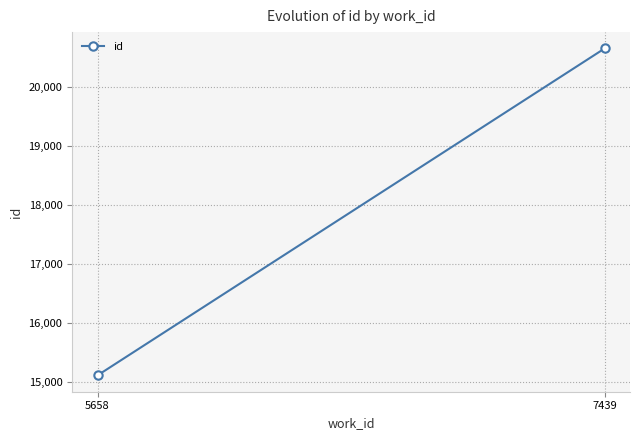

Rank the categories by value from lowest to highest.

5658, 7439